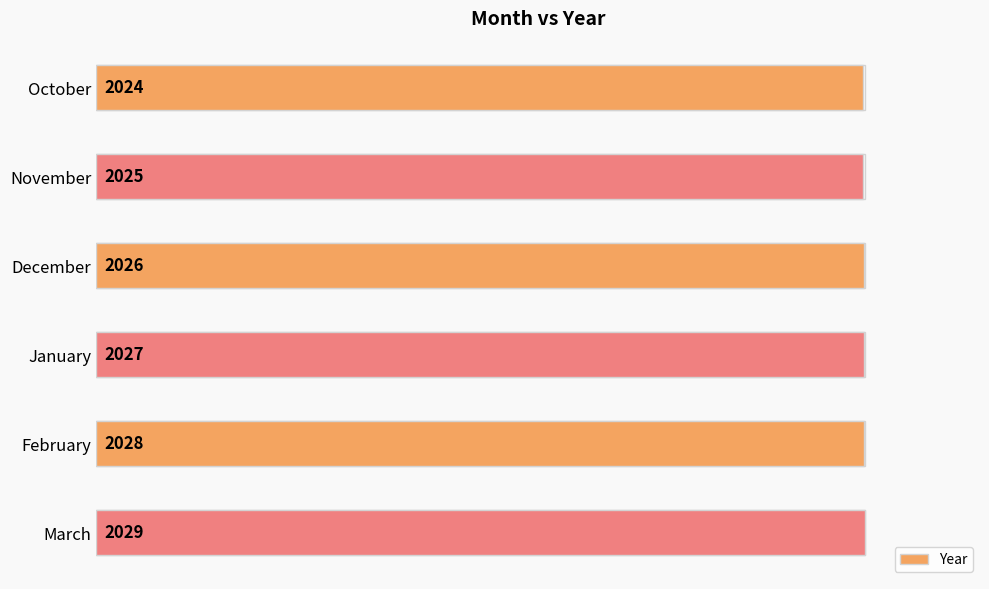

What is the approximate value at October?

1.0